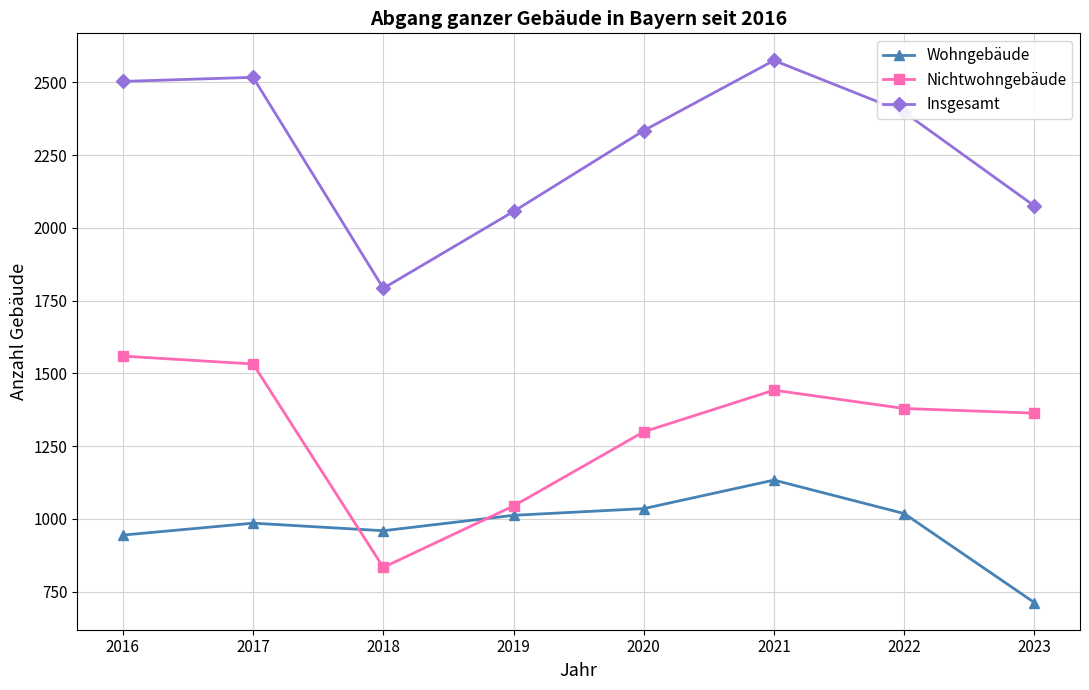

Between 2018 and 2022, which series saw the biggest shift?

Insgesamt